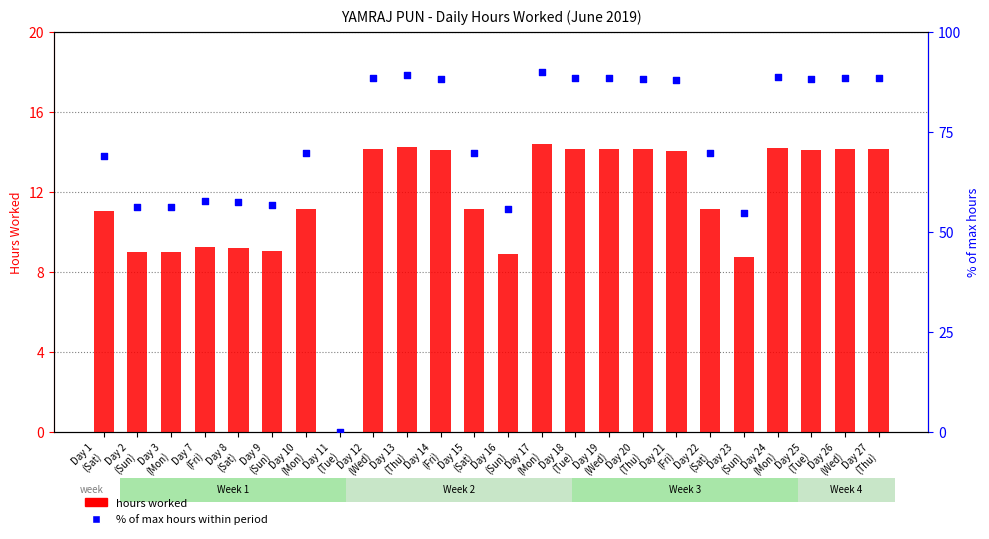

Is the value of hours worked at Day 16
(Sun) greater than the value of % of max hours within period at Day 16
(Sun)?

No